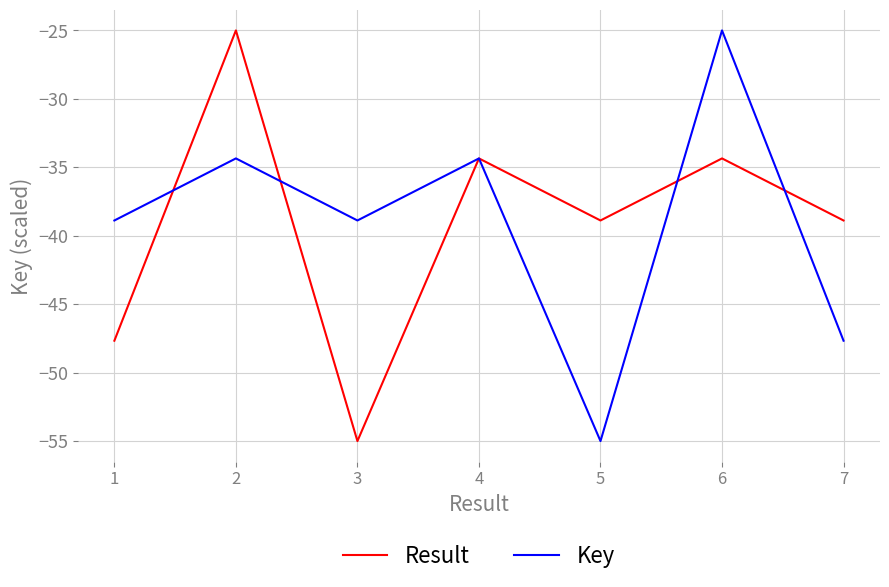

Reading left to right, list all the values displayed in this chart.

Result: -47.7	-25.0	-55.0	-34.4	-38.9	-34.4	-38.9
Key: -38.9	-34.4	-38.9	-34.4	-55.0	-25.0	-47.7